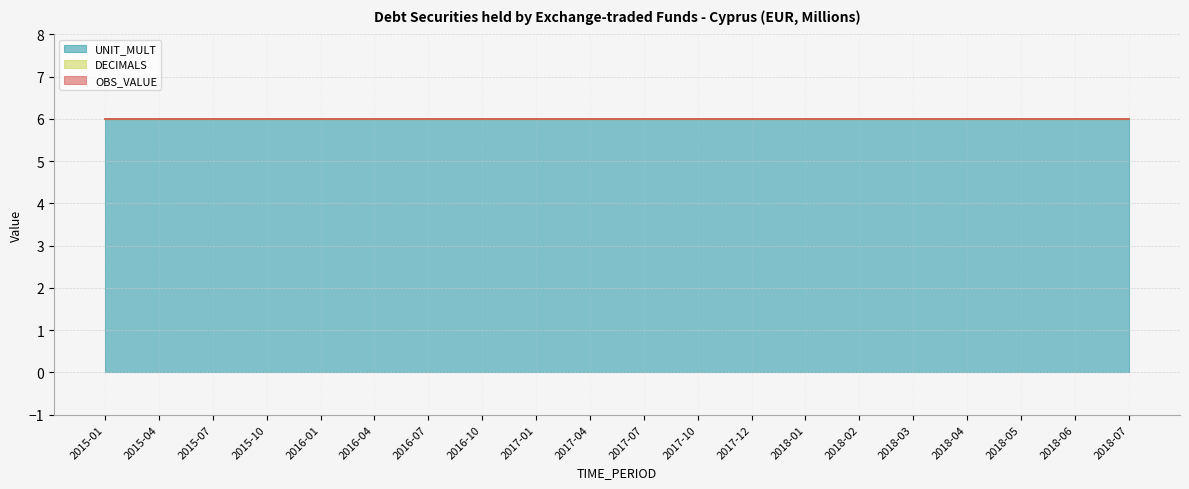

Reading left to right, transcribe all the data shown in this chart.

UNIT_MULT: 6	6	6	6	6	6	6	6	6	6	6	6	6	6	6	6	6	6	6	6
DECIMALS: 0	0	0	0	0	0	0	0	0	0	0	0	0	0	0	0	0	0	0	0
OBS_VALUE: 0	0	0	0	0	0	0	0	0	0	0	0	0	0	0	0	0	0	0	0